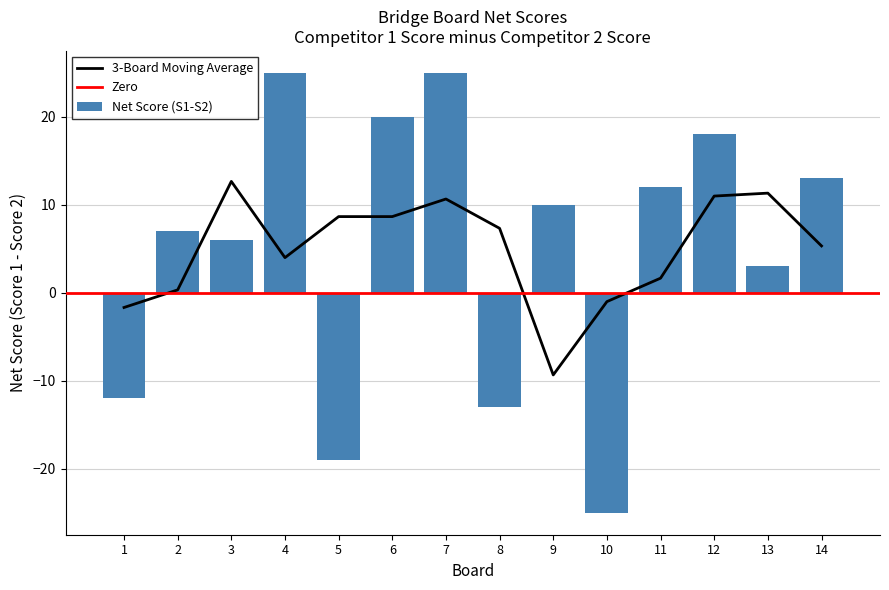

At which label does Score 2 reach its minimum?

4